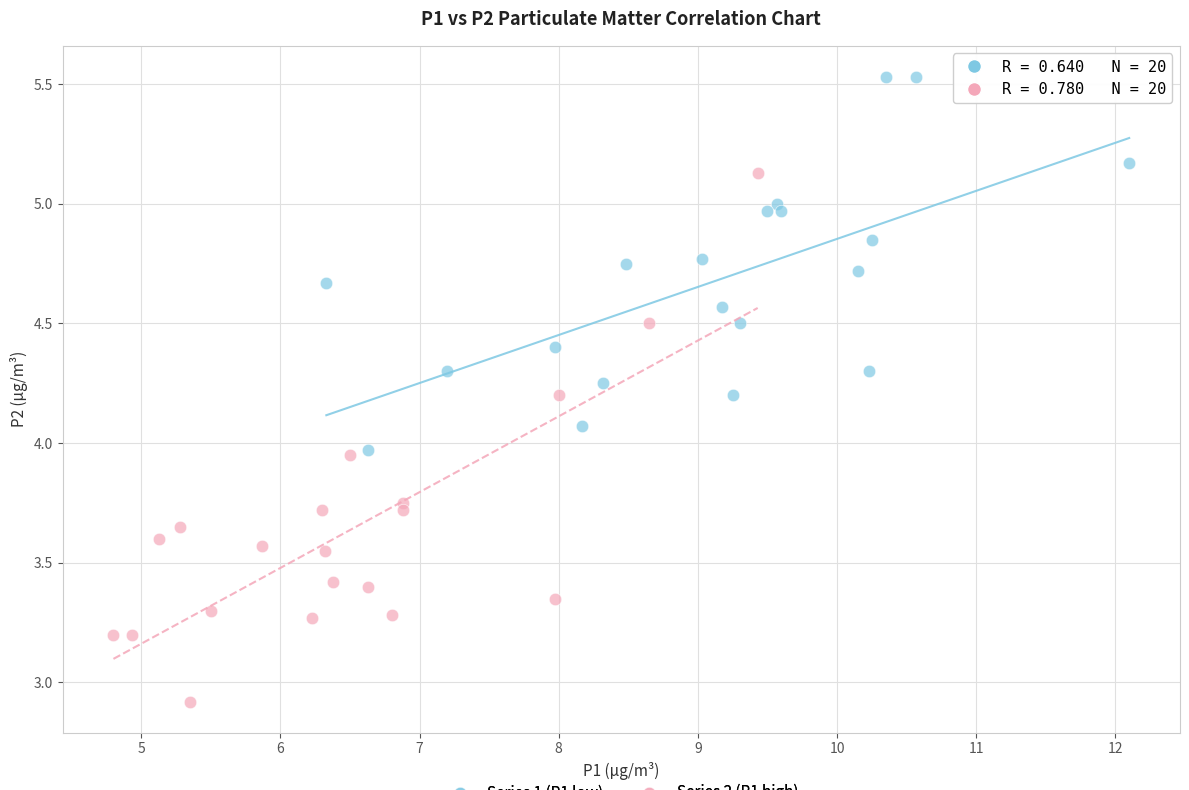

Which series contains the highest Y value?

Series 1 (P1 low)